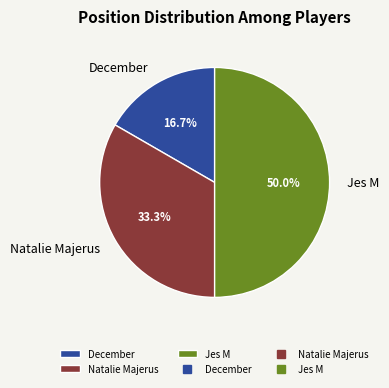

Approximately how many times larger is the value at Natalie Majerus compared to Jes M?

0.7